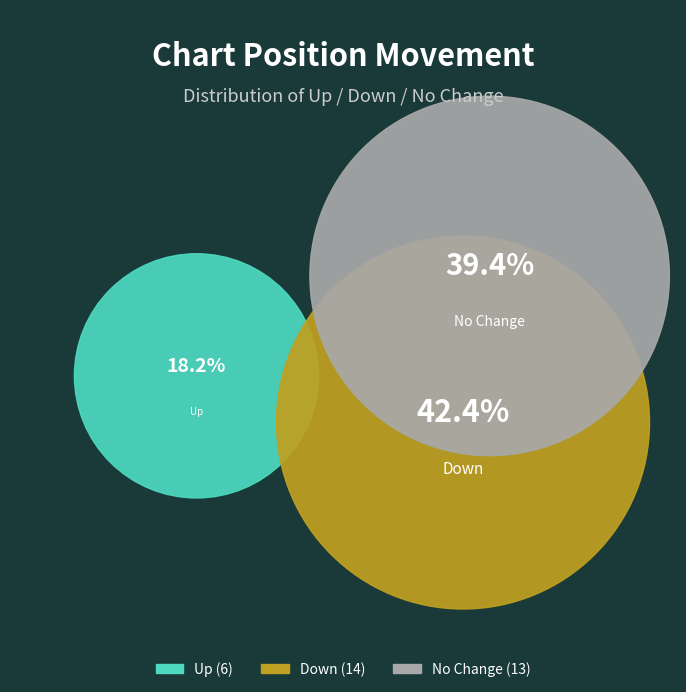

True or false: up accounts for 13% of the total.

False